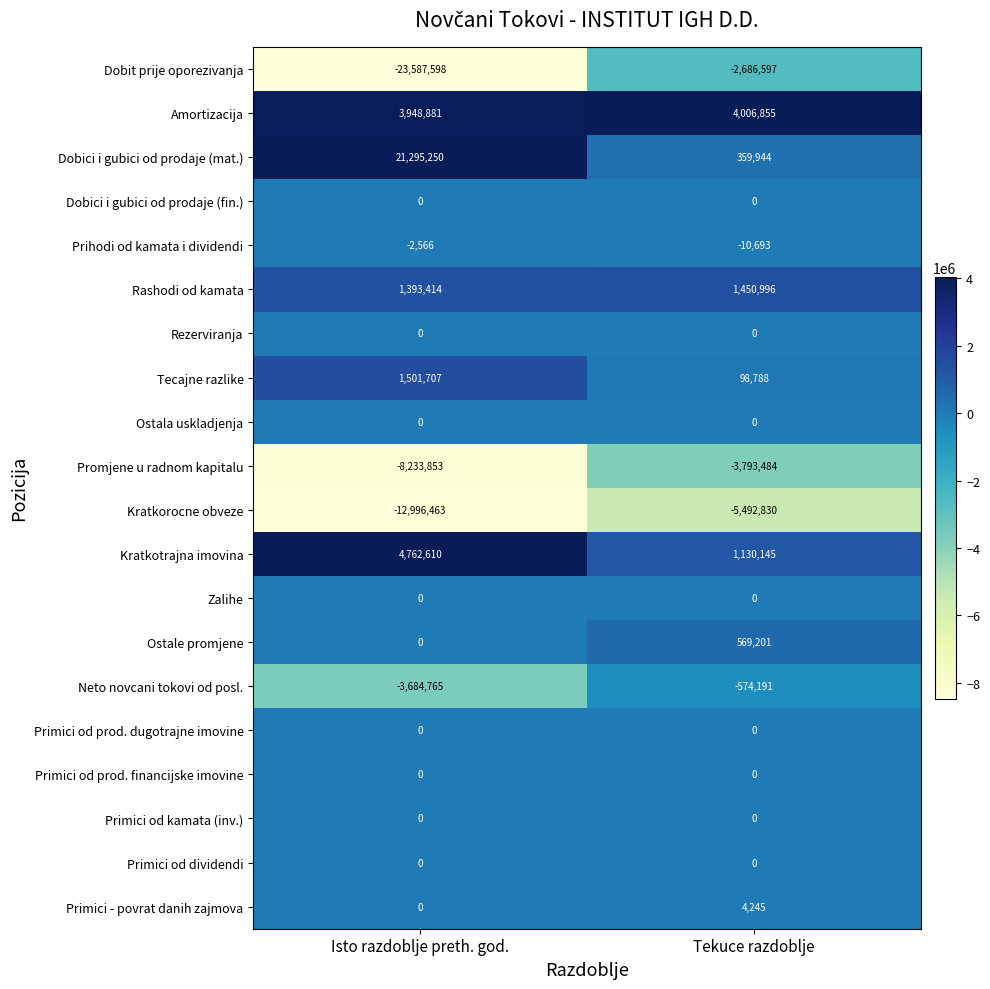

The value of Zalihe at Tekuce razdoblje is 0. True or false?

True